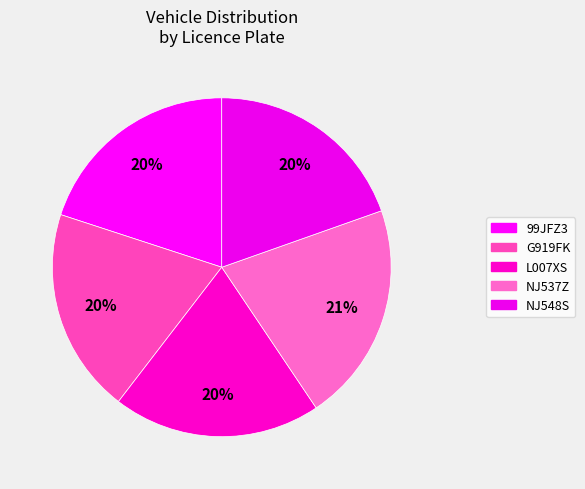

Count the number of slices in the pie.

5